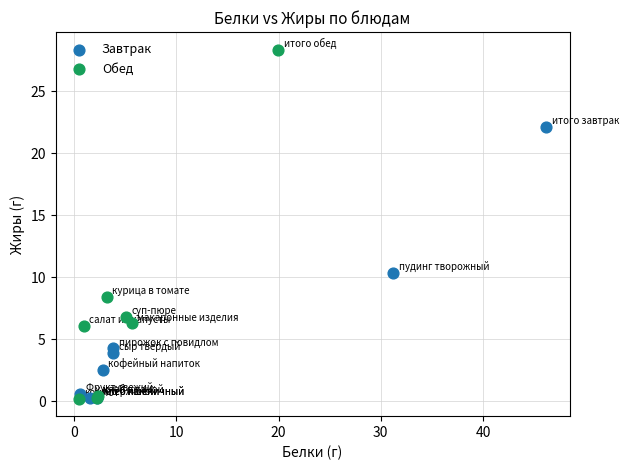

Which series reaches the maximum Y coordinate?

Обед